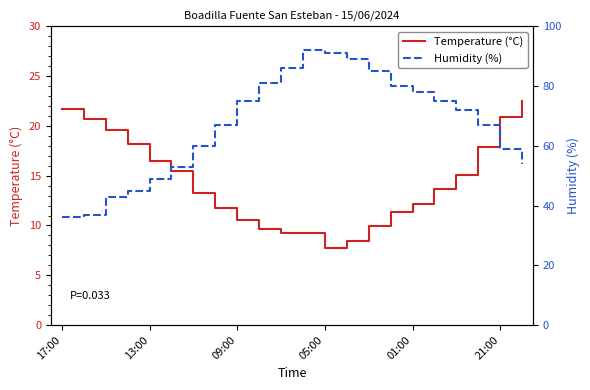

At which label does Temperature (°C) first exceed 13?

17:00